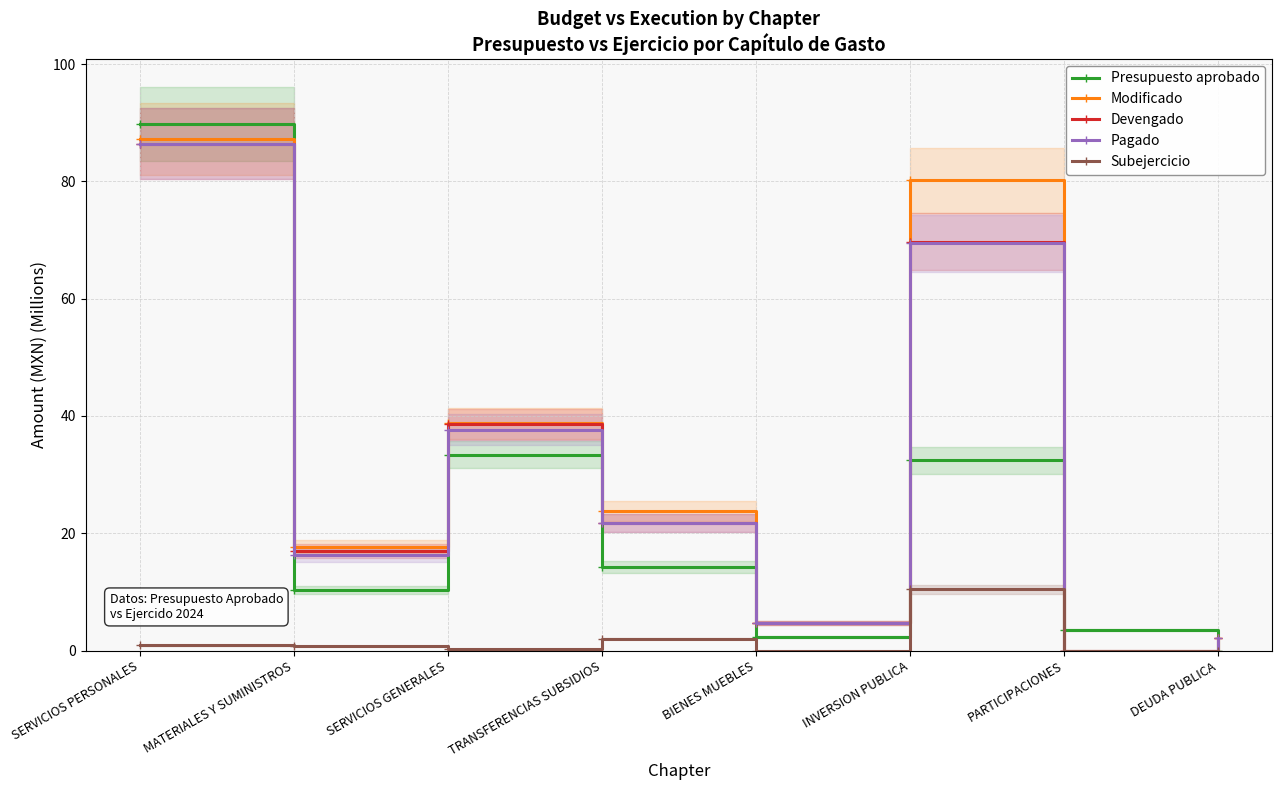

What is the label of the 6th point from the right?

SERVICIOS GENERALES